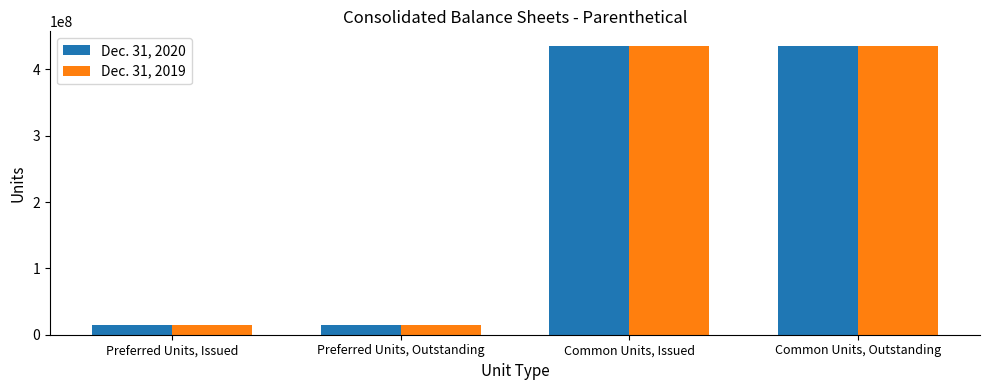

Between Preferred Units, Issued and Common Units, Outstanding, which series saw the biggest shift?

Dec. 31, 2020